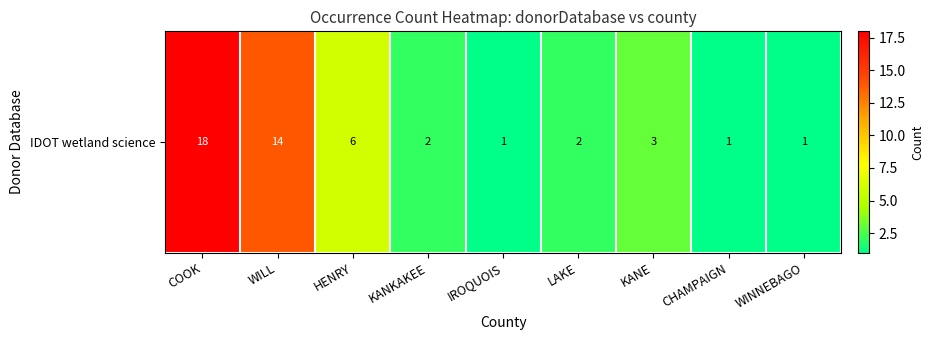

What is the difference between the maximum and minimum values?

17